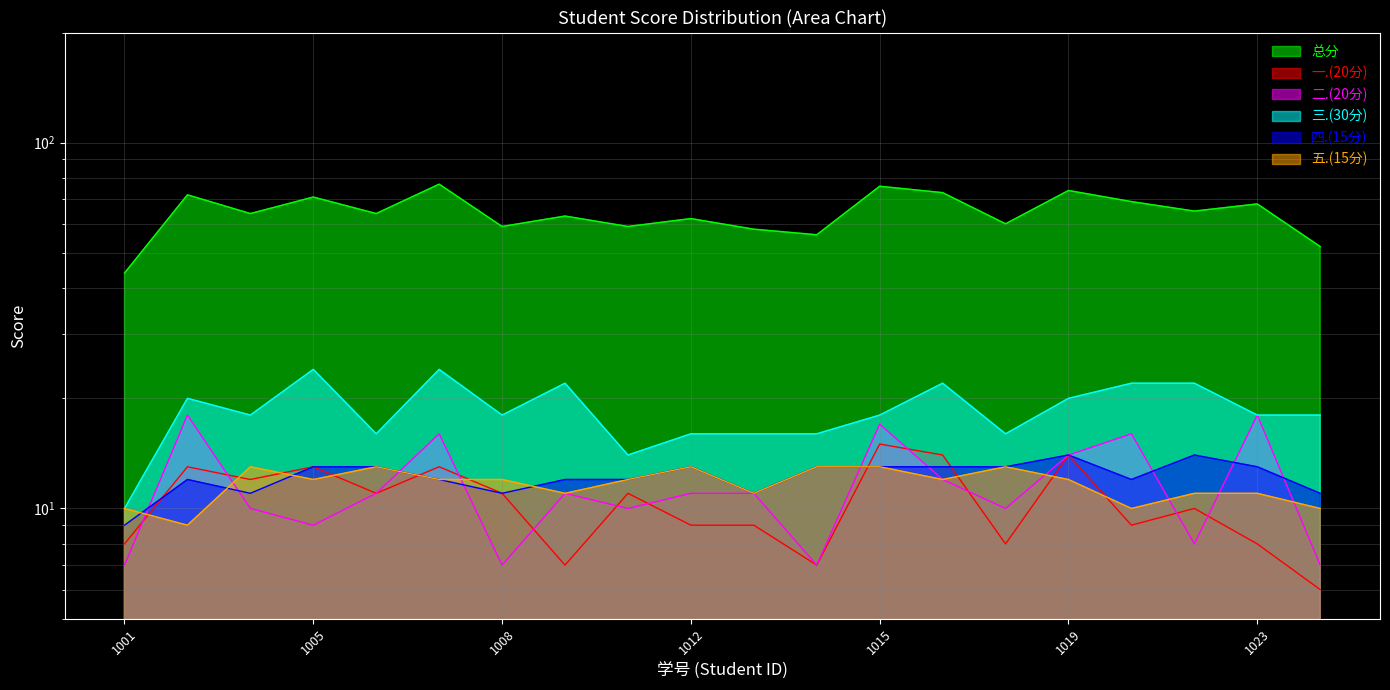

Which has a higher value, 2023181022 or 2023181019?

2023181019